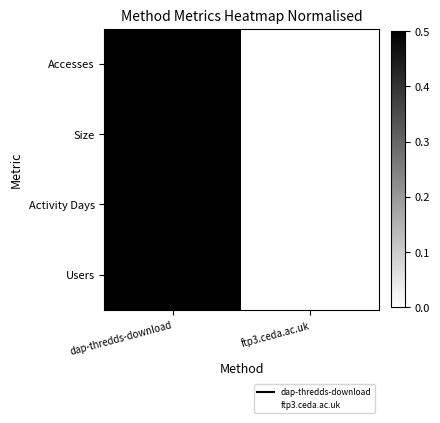

Reading left to right, transcribe all the data shown in this chart.

Accesses: dap-thredds-download=1	ftp3.ceda.ac.uk=0
Size: dap-thredds-download=1	ftp3.ceda.ac.uk=0
Activity Days: dap-thredds-download=1	ftp3.ceda.ac.uk=0
Users: dap-thredds-download=1	ftp3.ceda.ac.uk=0